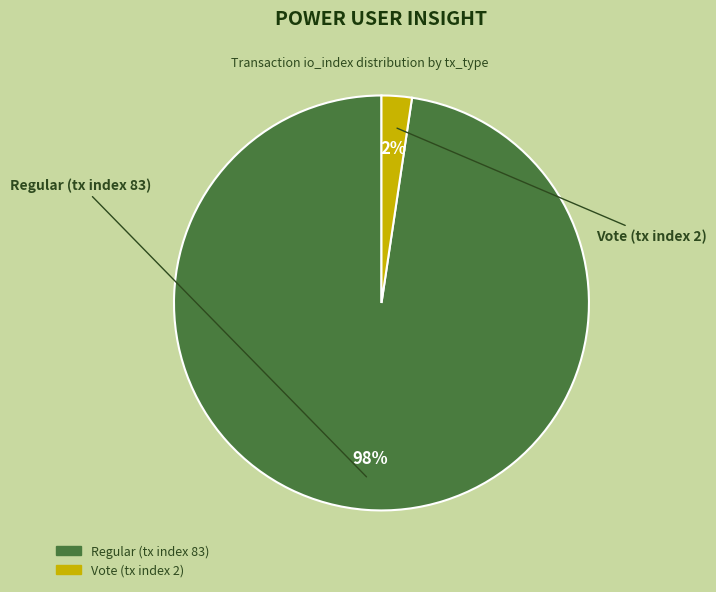

Between Vote (tx index 2) and Regular (tx index 83), which is larger?

Regular (tx index 83)